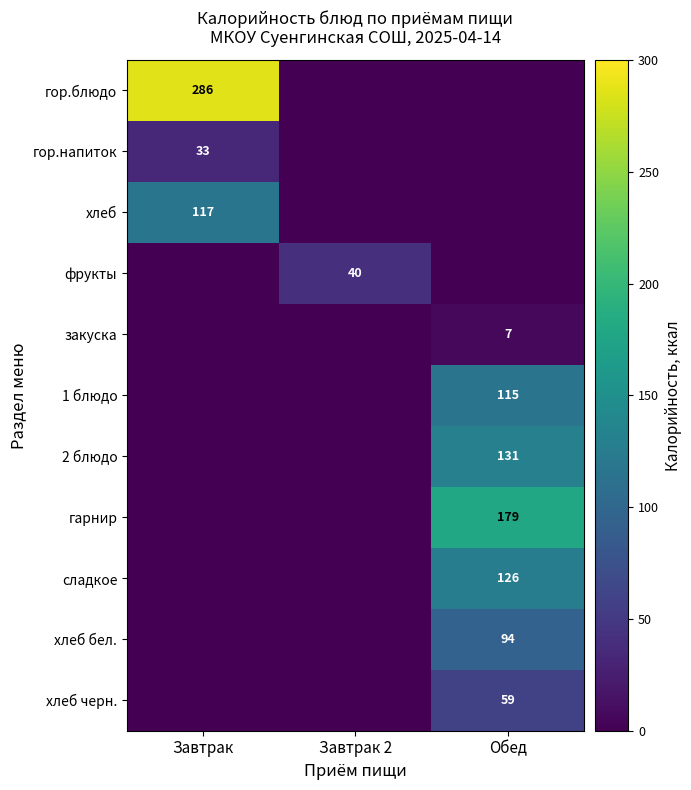

How many distinct data groups are displayed?

11